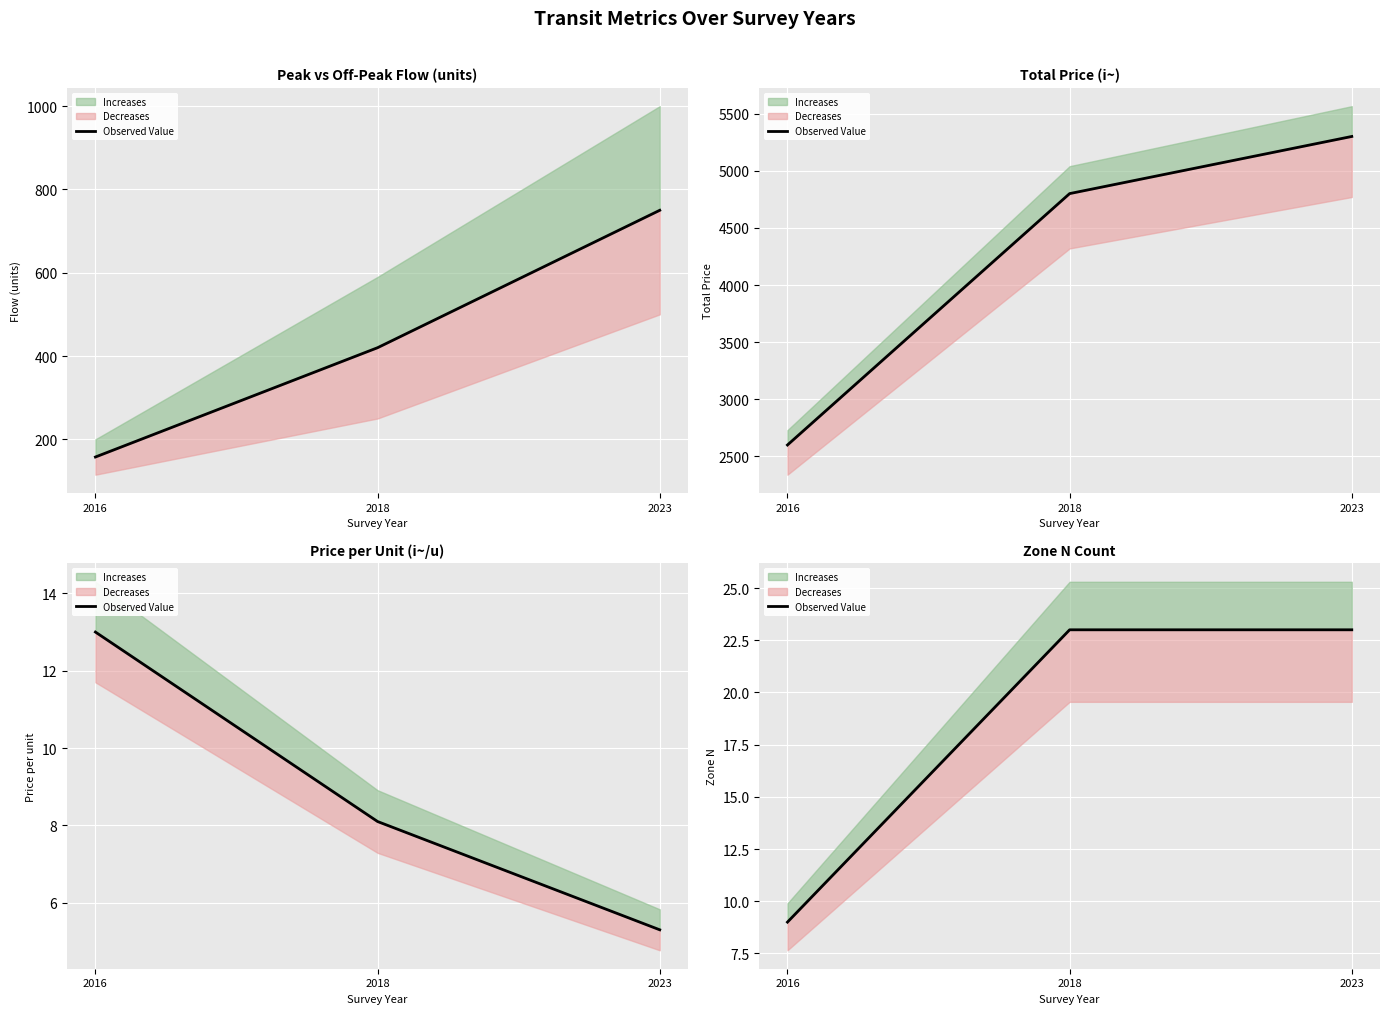

How many values are between 9 and 23?

3